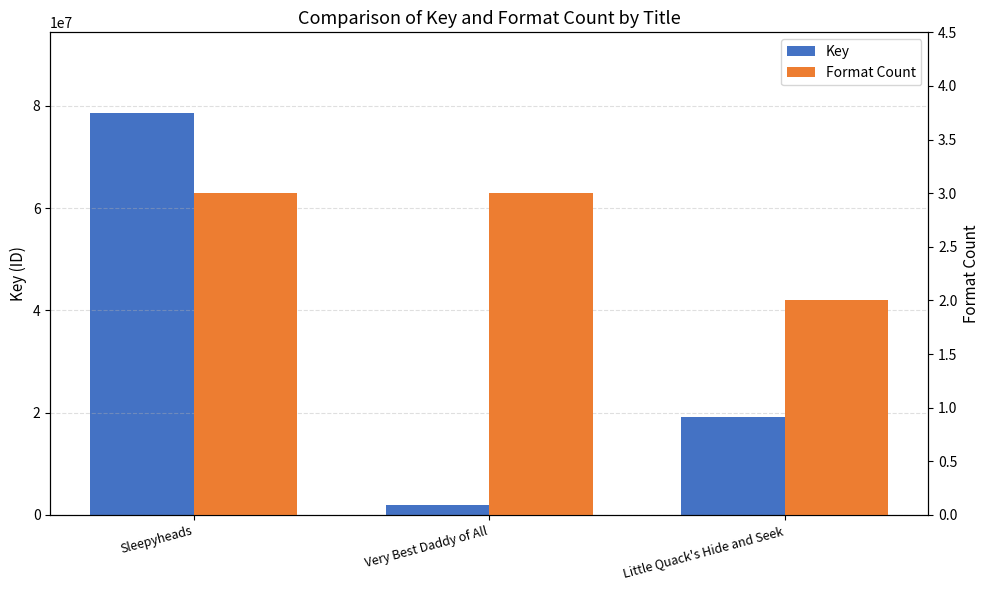

What is the difference between the highest and lowest values at Very Best Daddy of All?

1894015